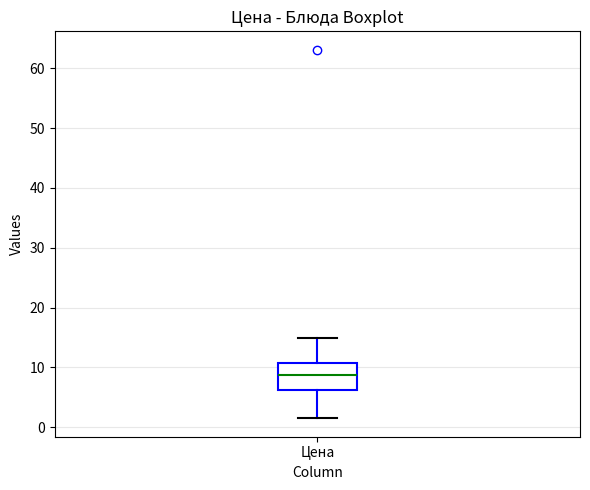

Where is the lower edge of the box for Цена on the y-axis? The values are not printed on the chart, so give them approximately, as read against the axis.

6